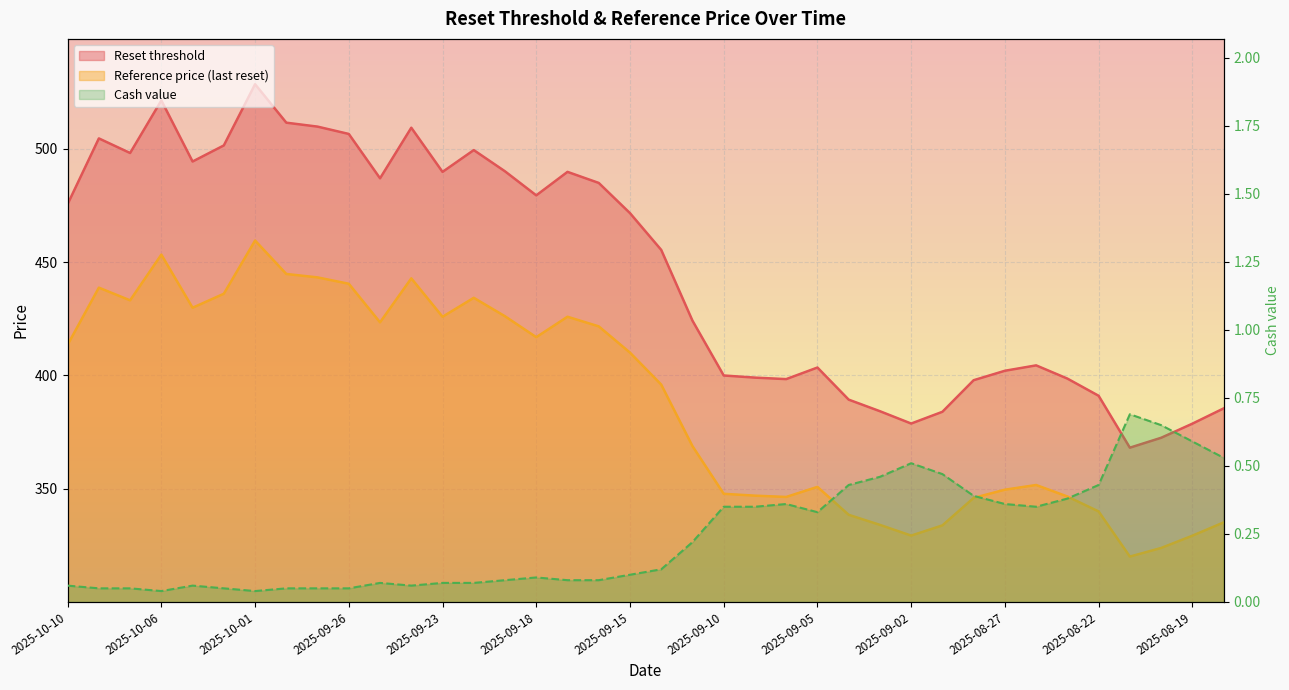

Reading right to left, list all the values displayed in this chart.

Reset threshold: 2025-08-18=385.4	2025-08-19=378.7	2025-08-20=372.5	2025-08-21=368.1	2025-08-22=391.0	2025-08-25=398.6	2025-08-26=404.4	2025-08-27=402.0	2025-08-28=397.9	2025-08-29=383.9	2025-09-02=378.8	2025-09-03=384.2	2025-09-04=389.3	2025-09-05=403.5	2025-09-08=398.4	2025-09-09=399.0	2025-09-10=400.0	2025-09-11=424.1	2025-09-12=455.3	2025-09-15=471.5	2025-09-16=484.9	2025-09-17=489.7	2025-09-18=479.4	2025-09-19=490.0	2025-09-22=499.3	2025-09-23=489.7	2025-09-24=509.2	2025-09-25=486.9	2025-09-26=506.5	2025-09-29=509.7	2025-09-30=511.4	2025-10-01=528.4	2025-10-02=501.4	2025-10-03=494.3	2025-10-06=521.2	2025-10-07=498.1	2025-10-08=504.5	2025-10-10=475.5
Reference price (last reset): 2025-08-18=335.2	2025-08-19=329.3	2025-08-20=323.9	2025-08-21=320.1	2025-08-22=340.0	2025-08-25=346.6	2025-08-26=351.7	2025-08-27=349.6	2025-08-28=346.0	2025-08-29=333.9	2025-09-02=329.4	2025-09-03=334.1	2025-09-04=338.5	2025-09-05=350.8	2025-09-08=346.4	2025-09-09=347.0	2025-09-10=347.8	2025-09-11=368.8	2025-09-12=395.9	2025-09-15=410.0	2025-09-16=421.6	2025-09-17=425.9	2025-09-18=416.9	2025-09-19=426.1	2025-09-22=434.2	2025-09-23=425.9	2025-09-24=442.8	2025-09-25=423.4	2025-09-26=440.4	2025-09-29=443.2	2025-09-30=444.7	2025-10-01=459.5	2025-10-02=436.0	2025-10-03=429.8	2025-10-06=453.2	2025-10-07=433.1	2025-10-08=438.7	2025-10-10=413.5
Cash value: 2025-08-18=0.5	2025-08-19=0.6	2025-08-20=0.7	2025-08-21=0.7	2025-08-22=0.4	2025-08-25=0.4	2025-08-26=0.3	2025-08-27=0.4	2025-08-28=0.4	2025-08-29=0.5	2025-09-02=0.5	2025-09-03=0.5	2025-09-04=0.4	2025-09-05=0.3	2025-09-08=0.4	2025-09-09=0.3	2025-09-10=0.3	2025-09-11=0.2	2025-09-12=0.1	2025-09-15=0.1	2025-09-16=0.1	2025-09-17=0.1	2025-09-18=0.1	2025-09-19=0.1	2025-09-22=0.1	2025-09-23=0.1	2025-09-24=0.1	2025-09-25=0.1	2025-09-26=0.1	2025-09-29=0.1	2025-09-30=0.1	2025-10-01=0.0	2025-10-02=0.1	2025-10-03=0.1	2025-10-06=0.0	2025-10-07=0.1	2025-10-08=0.1	2025-10-10=0.1